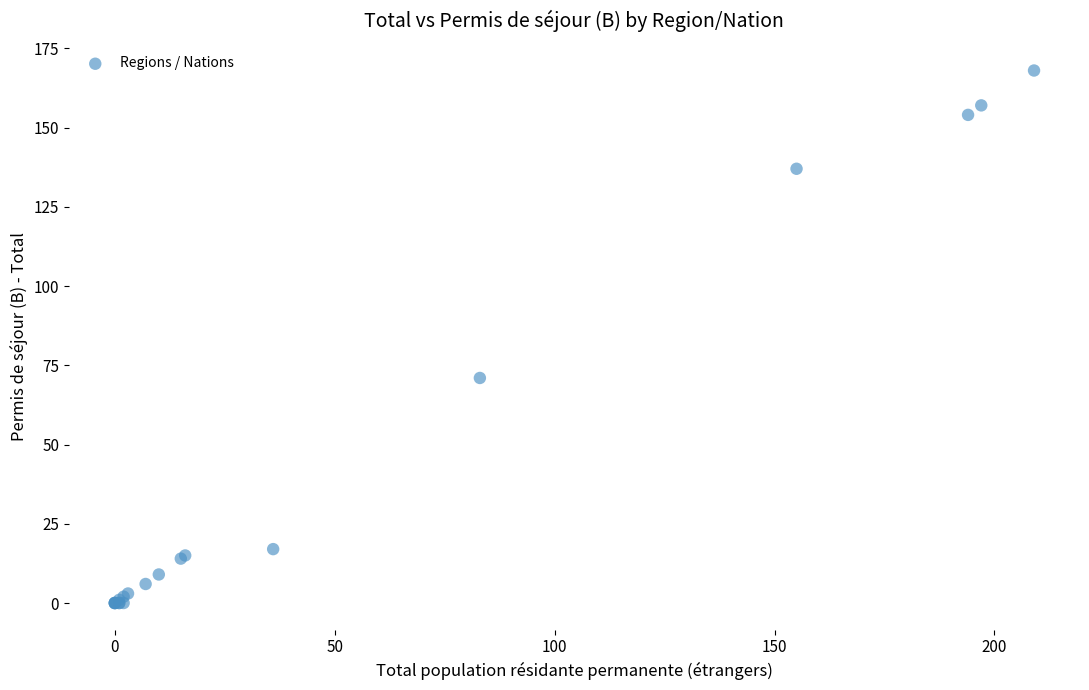

What Y value in the scatter plot is closest to 84?

71